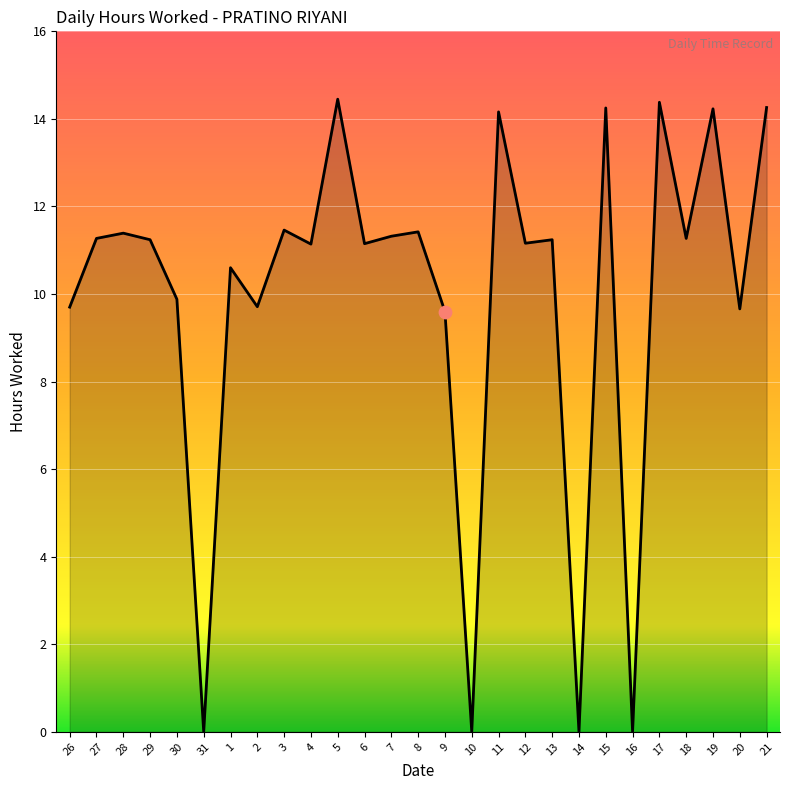

What is the change in value from 28 to 19?

+2.8